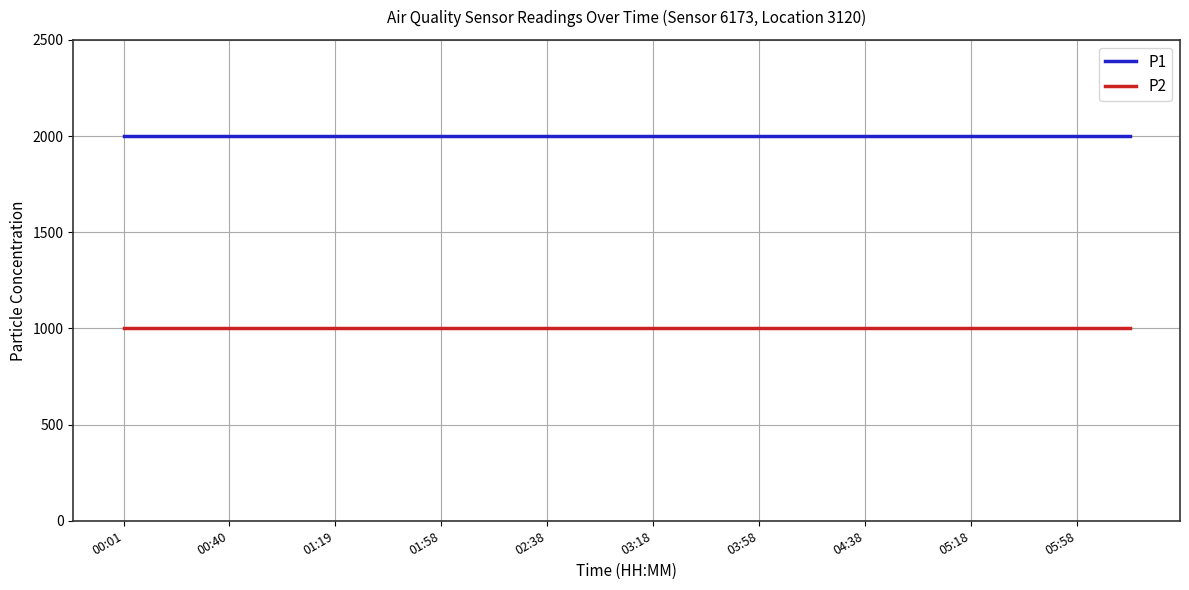

What is the minimum value for P2?

1000